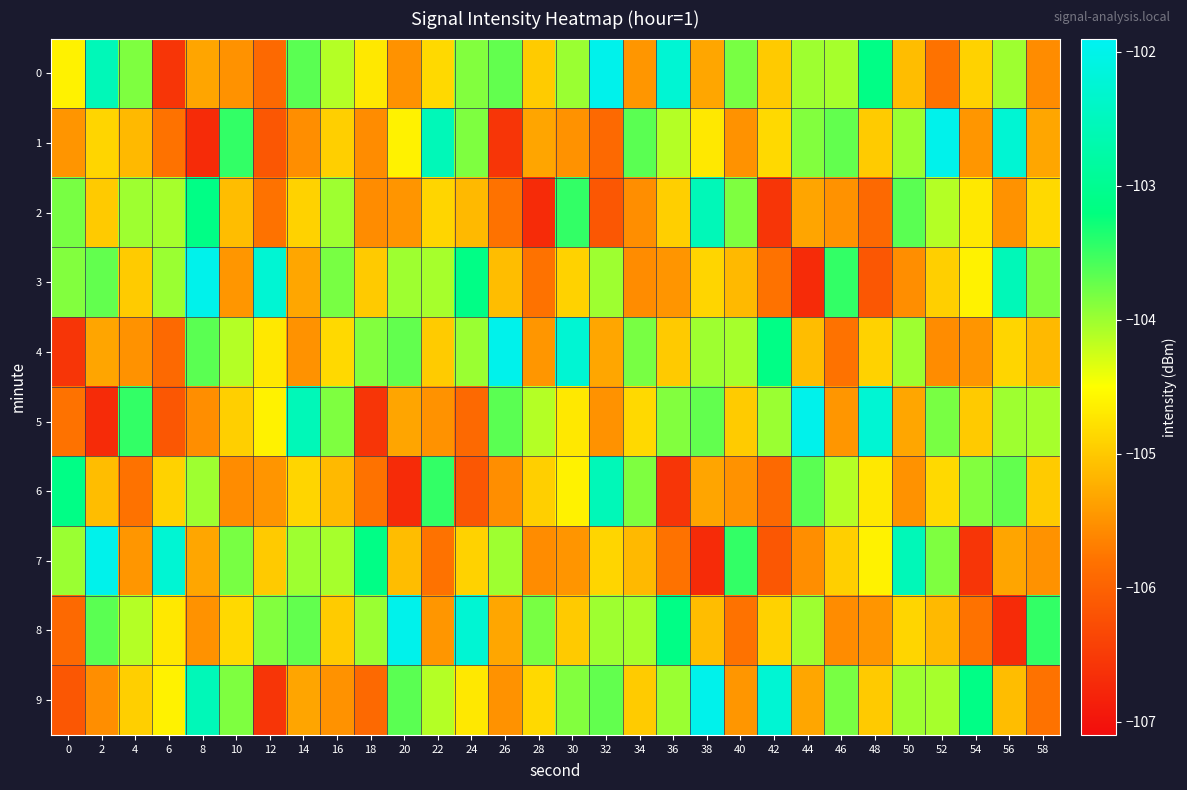

At 14, list the series in order from smallest to largest.

1, 4, 9, 3, 2, 6, 7, 8, 0, 5